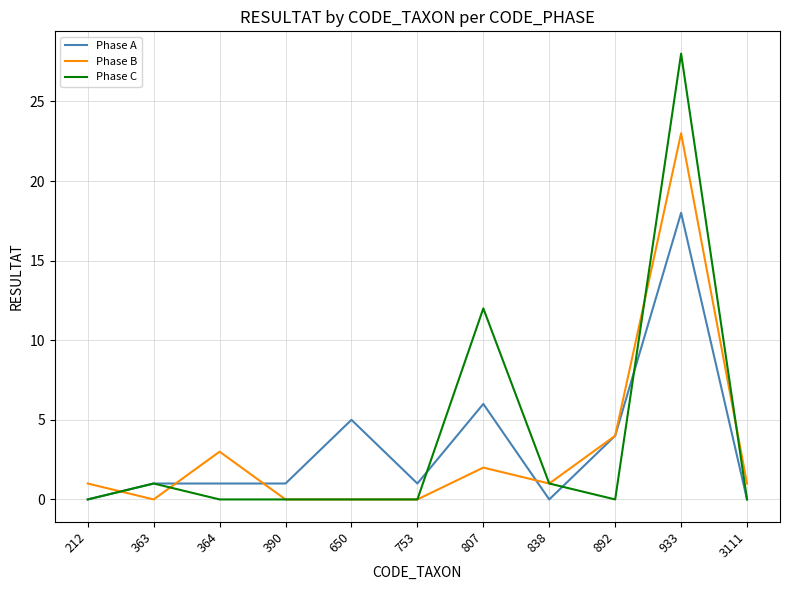

Which series has the widest spread of values?

Phase C